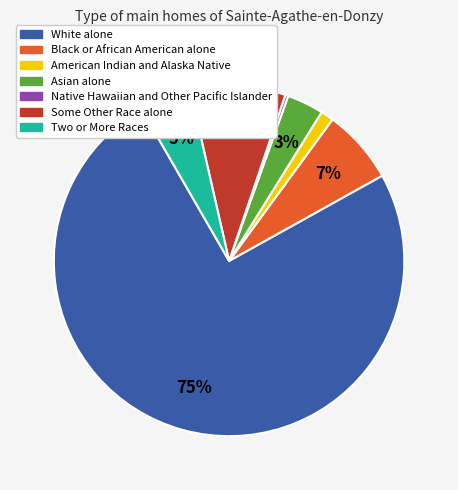

Do Some Other Race alone and White alone together represent more than half of the pie?

Yes